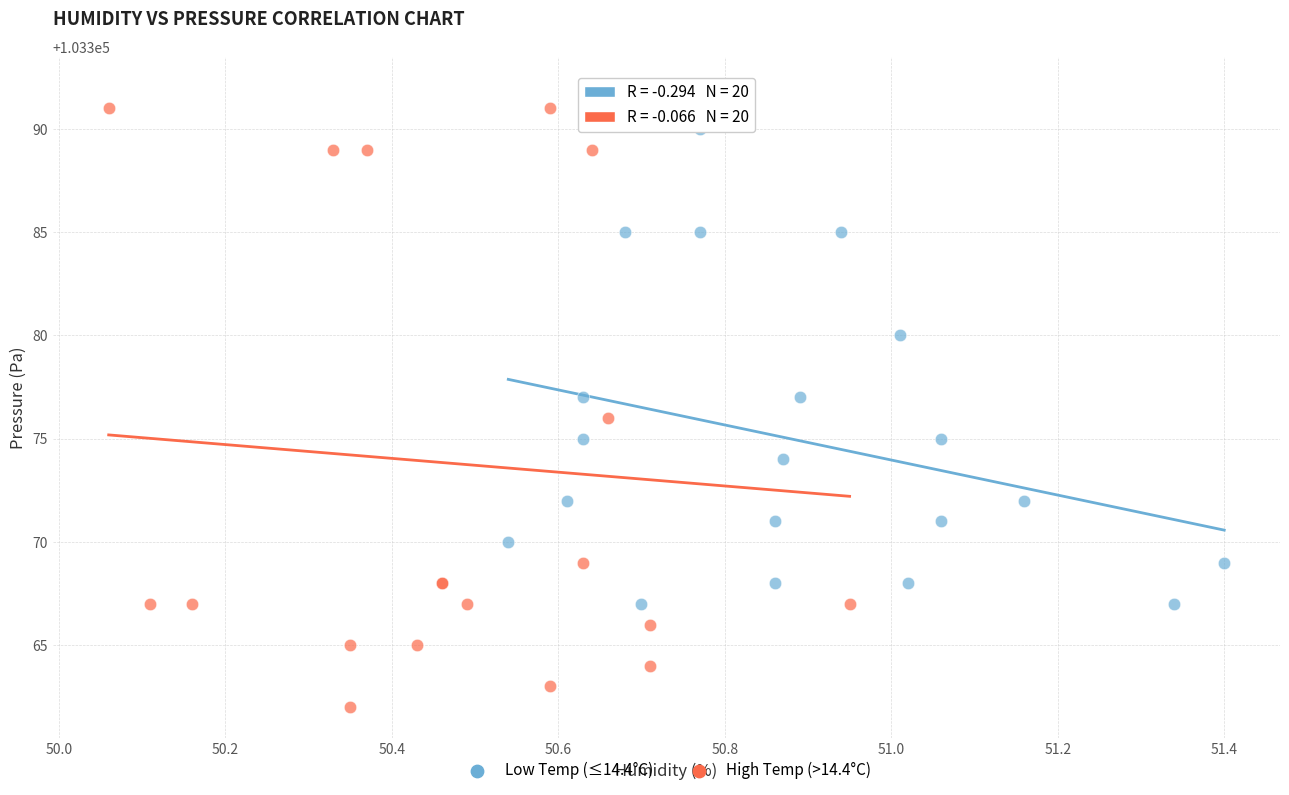

Which series contains the highest Y value?

High Temp (>14.4°C)